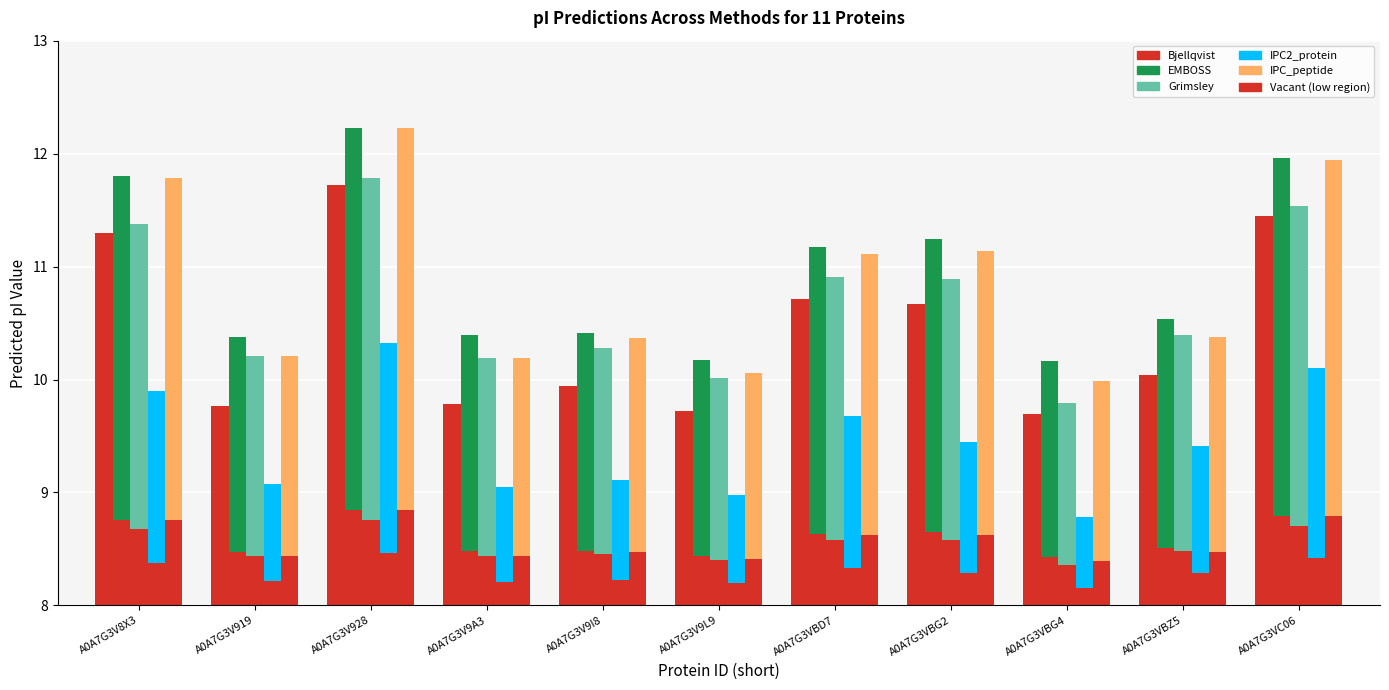

How many bars are there in total?

55